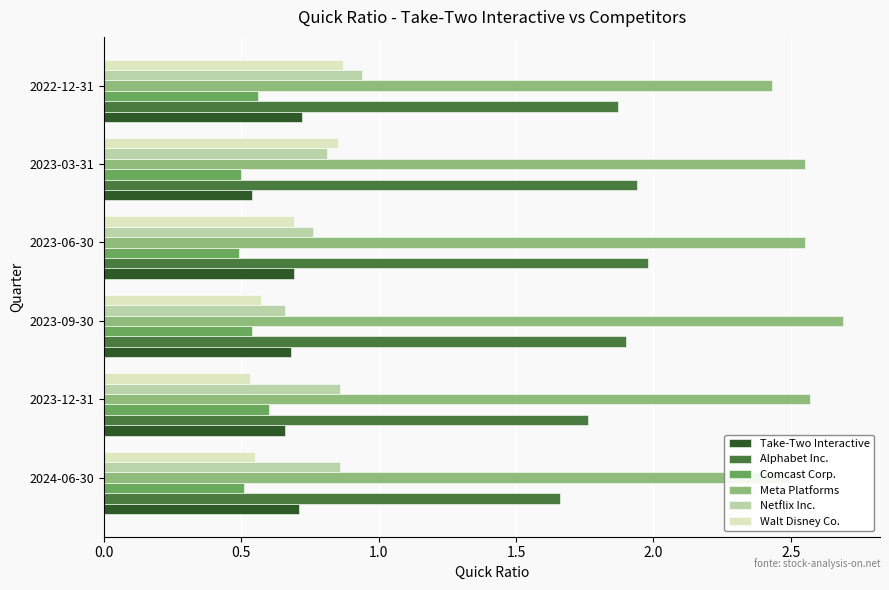

What is the maximum value shown in the chart?

2.7